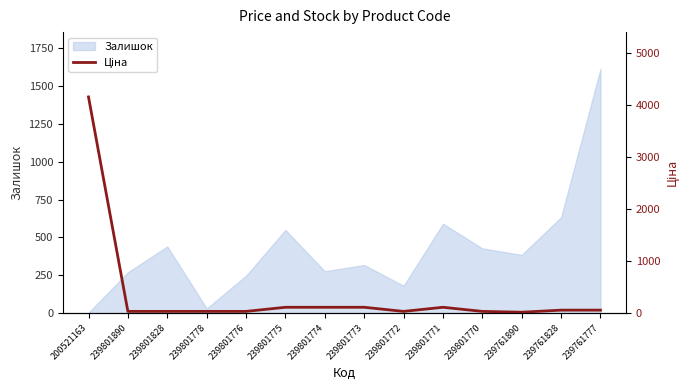

What is the difference between the second highest and second lowest values?

79.6